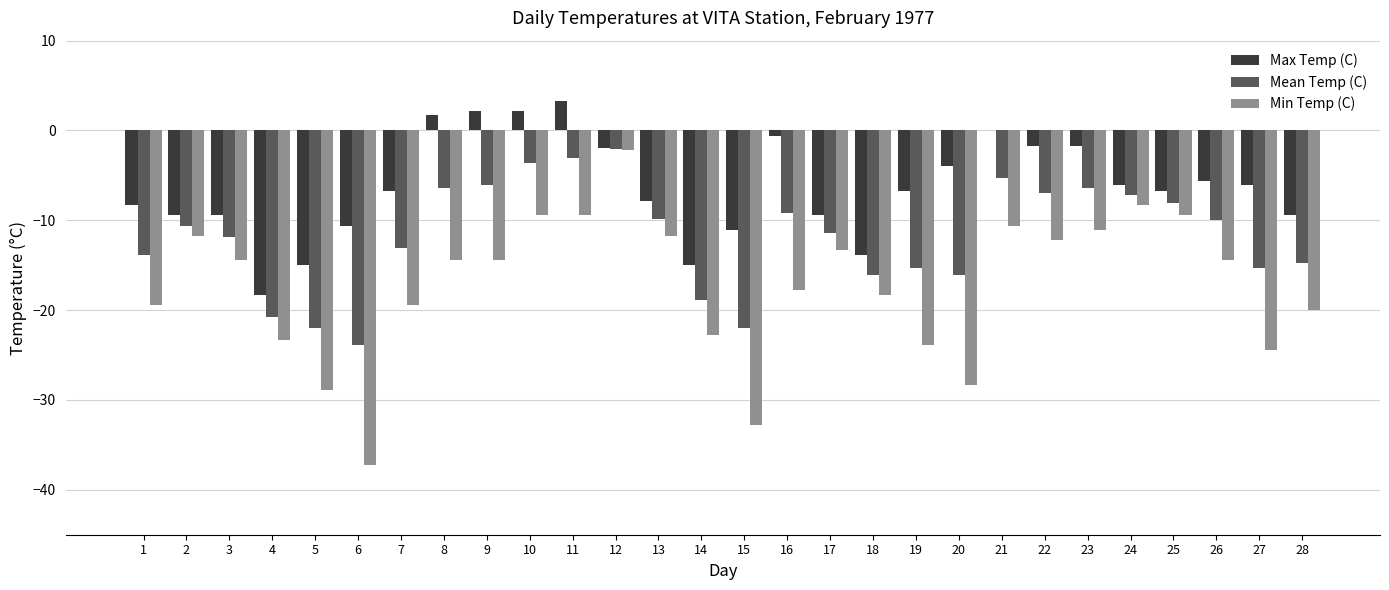

What is the total value across all series at 27?

-45.8